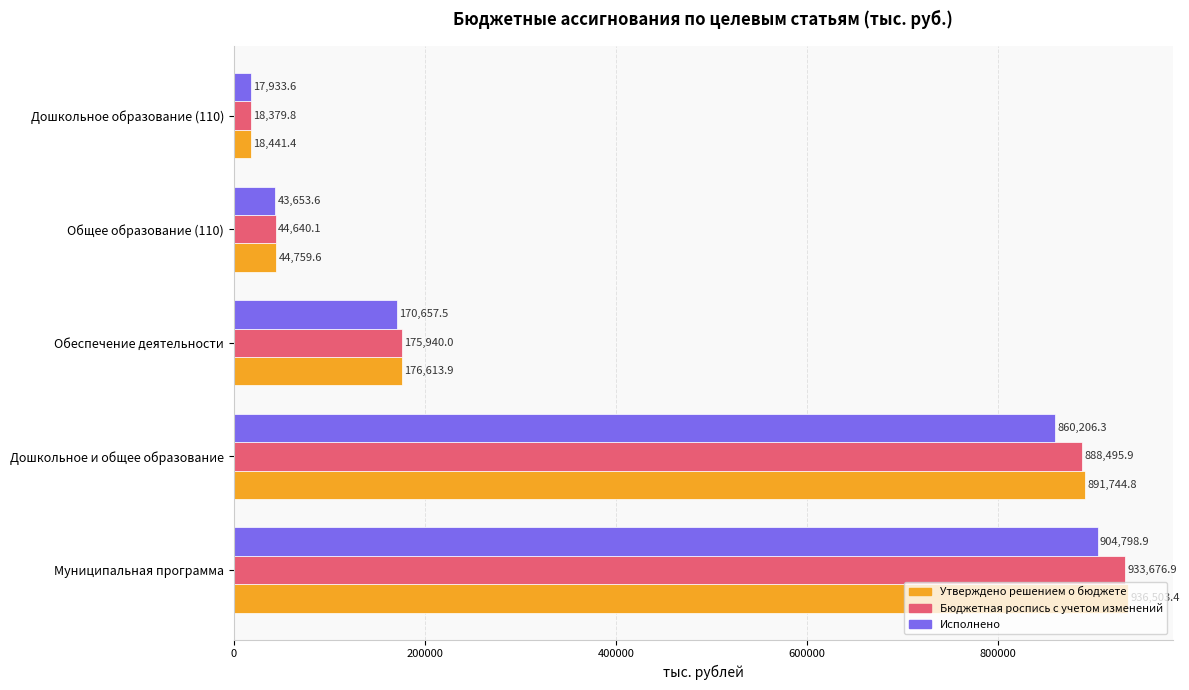

What is the difference between the maximum and minimum values in the Исполнено series?

886865.3